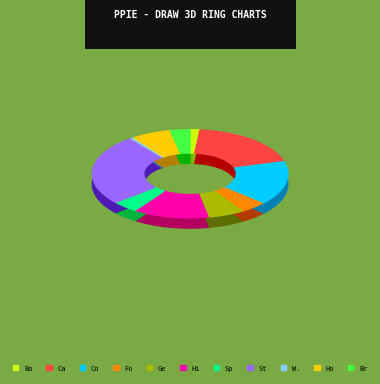

What percentage is NOT represented by Canmore Collegiate?

81.1%